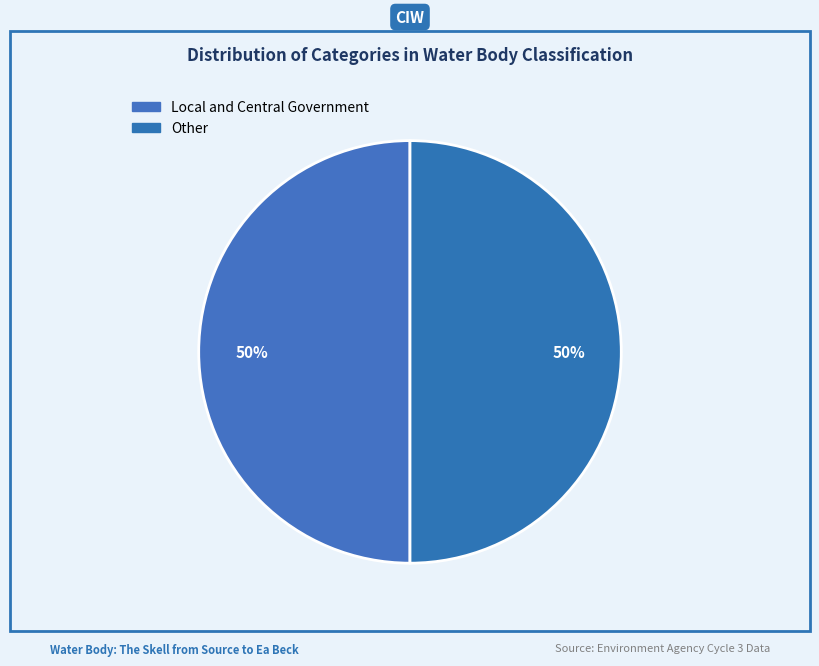

True or false: Other accounts for 59% of the total.

False